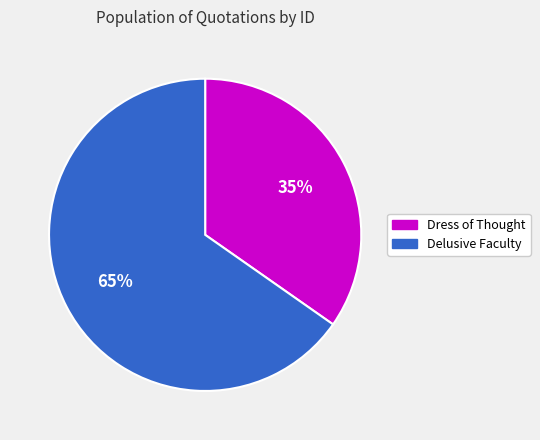

To the nearest percent, what portion does Delusive Faculty represent?

65%